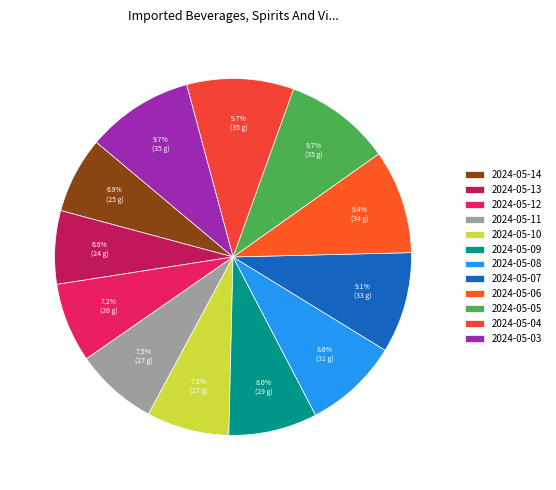

Is the sum of 2024-05-05 and 2024-05-13 greater than half?

No